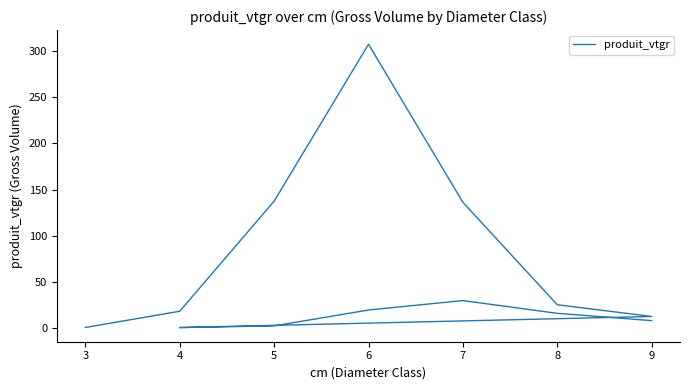

Does the chart display data point markers on the line(s)?

No